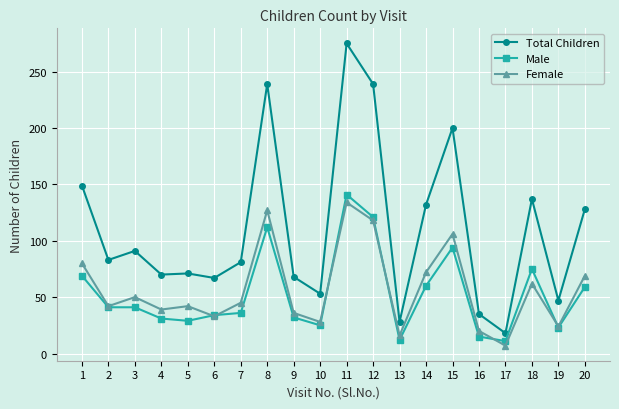

At which label is Male closest to 76?

18